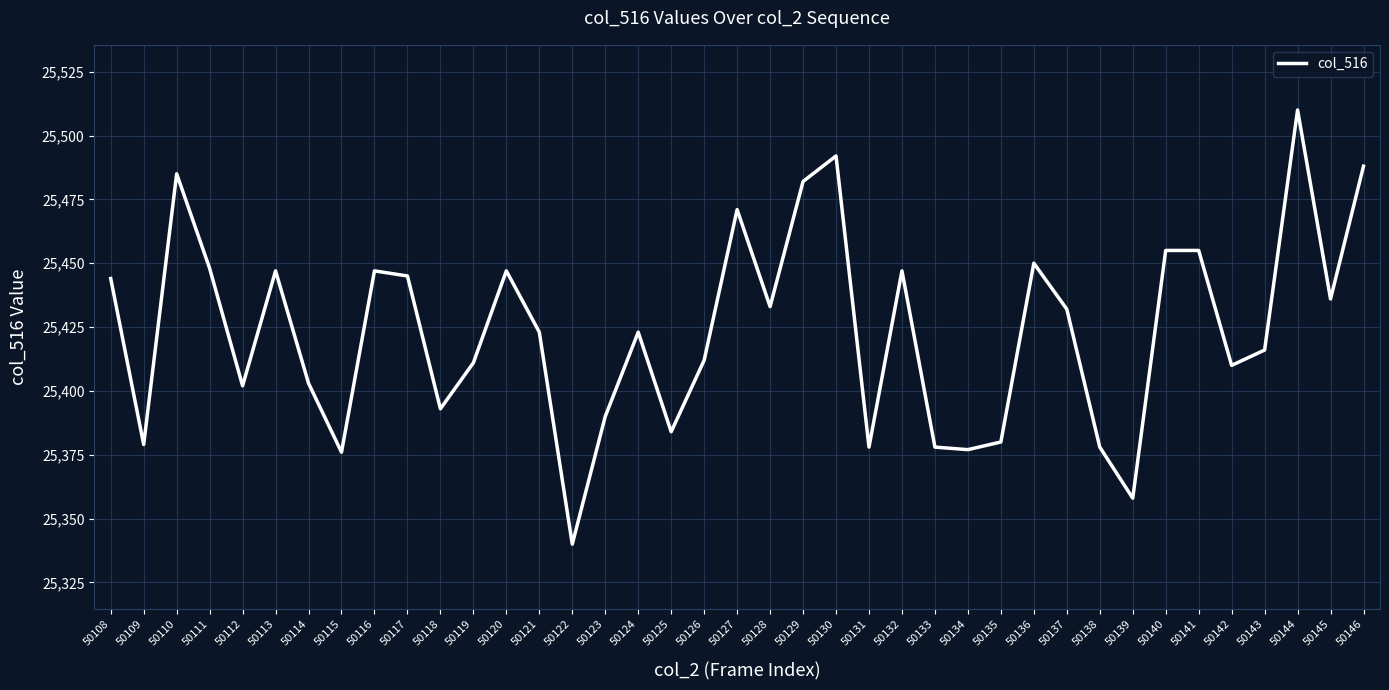

What value does the data have at 50144?

25510